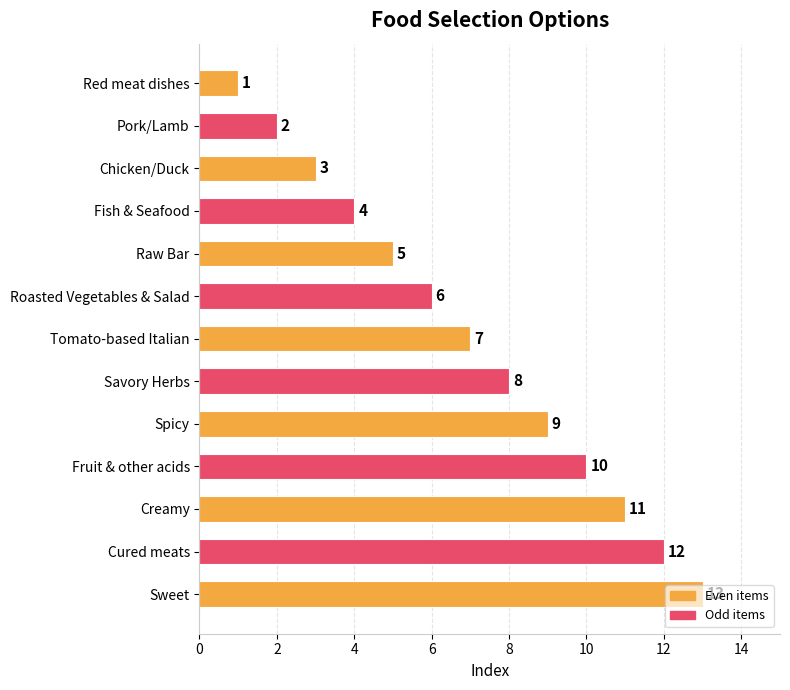

The value at Tomato-based Italian is 4. True or false?

False